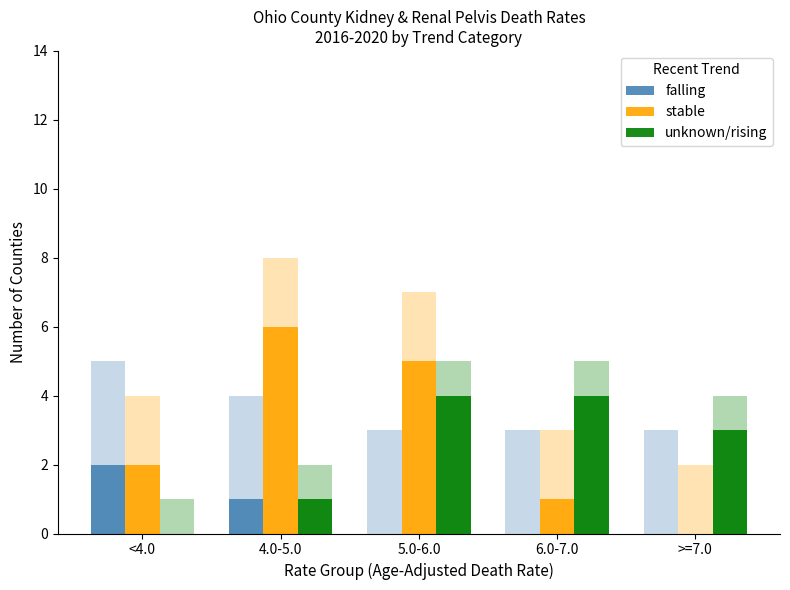

At how many categories does at least one series exceed 5?

1